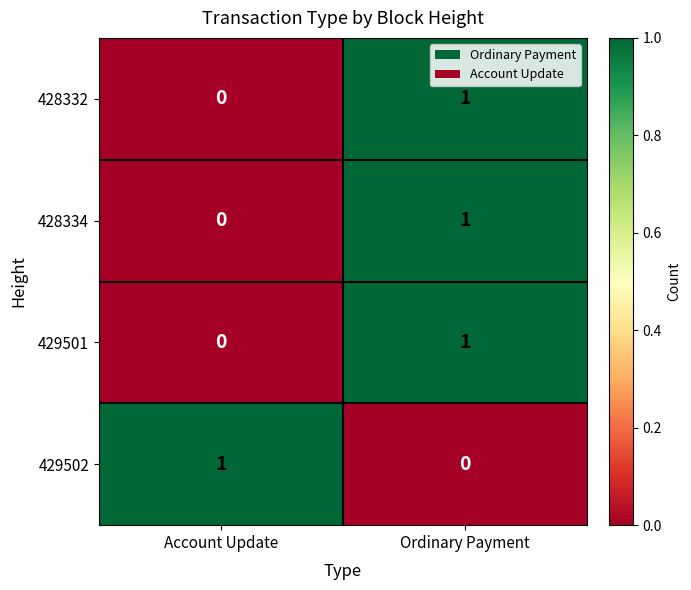

Is the value of 428332 at Account Update greater than the value of 429502 at Account Update?

No